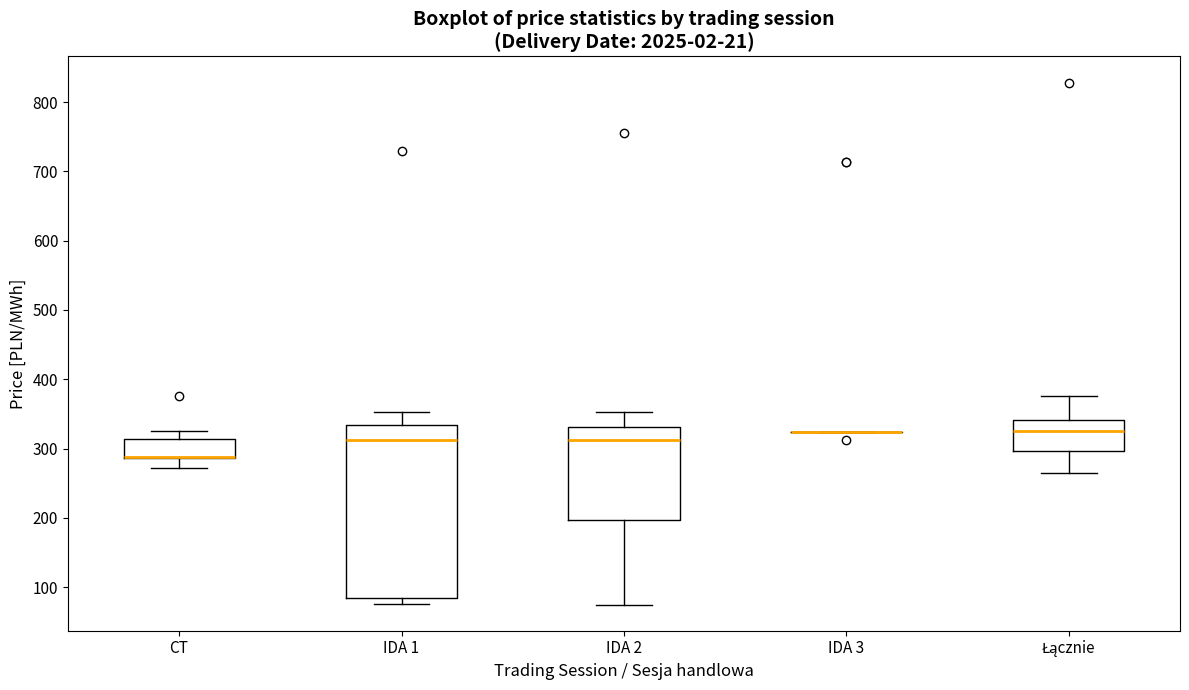

Comparing the boxes themselves (not the whiskers), which one is the tallest?

IDA 1